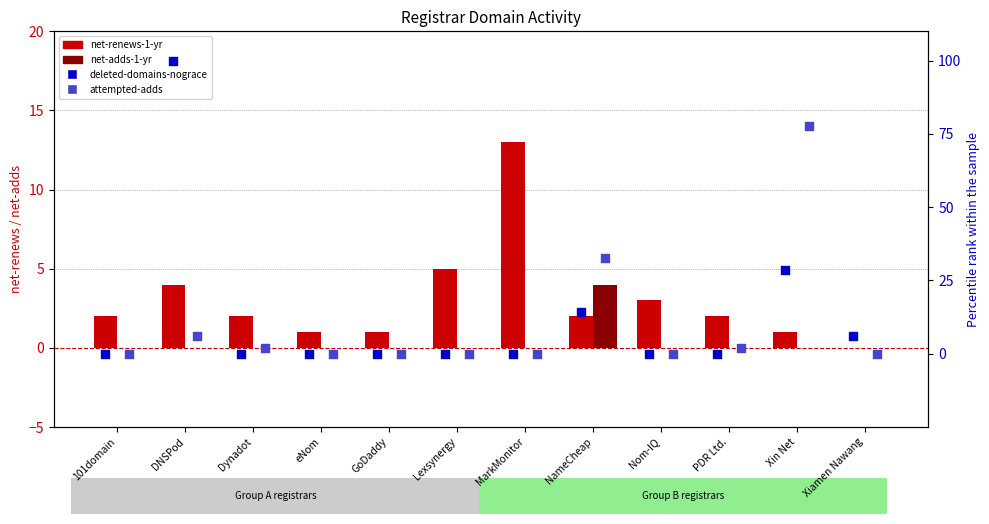

Which series has the largest total across all categories?

deleted-domains-nograce